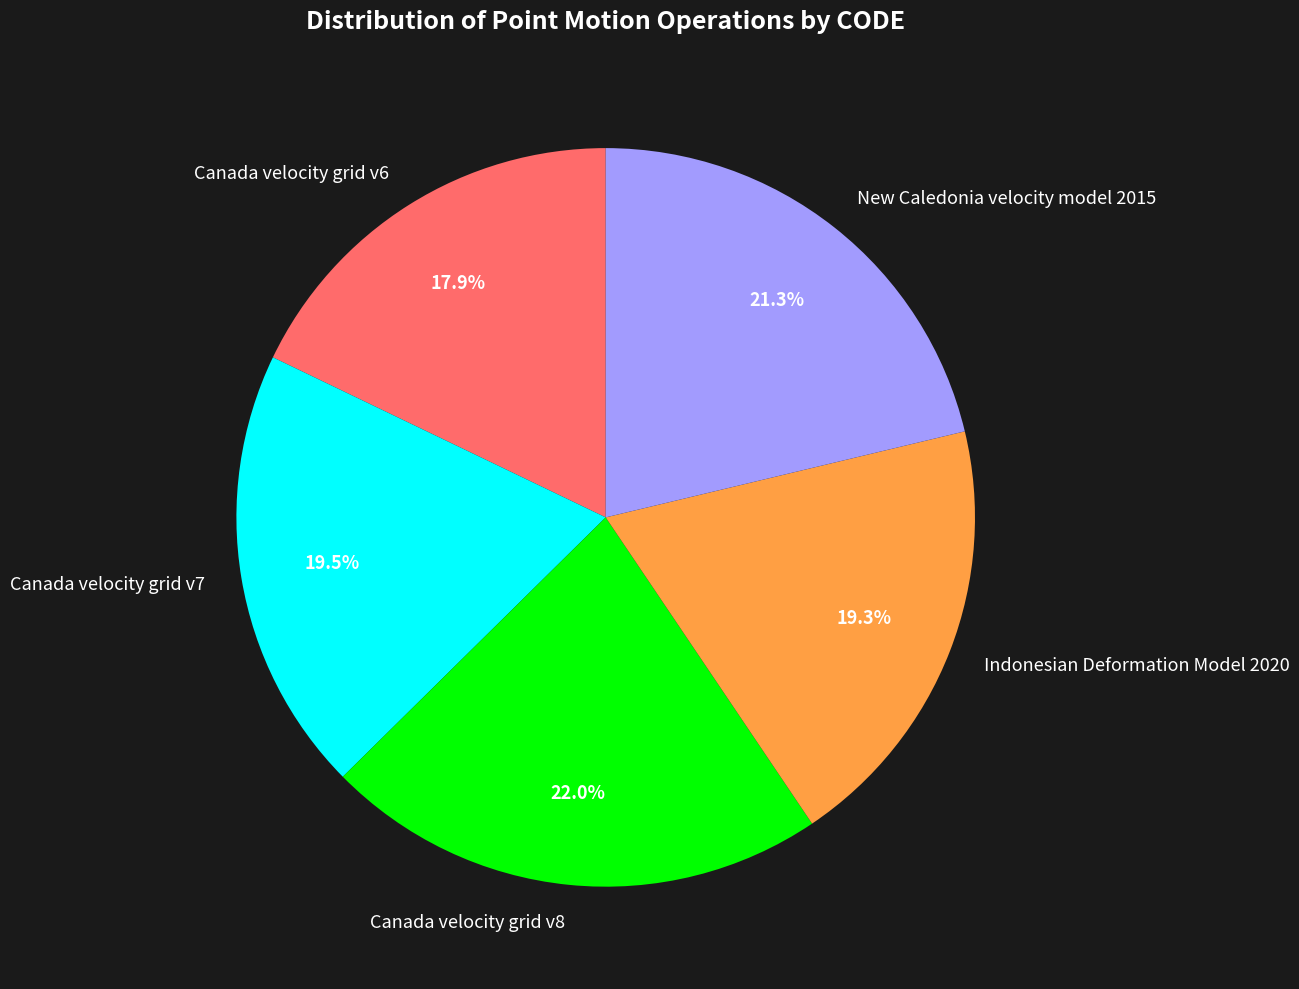

How much of the chart is everything except Canada velocity grid v7?

80.5%